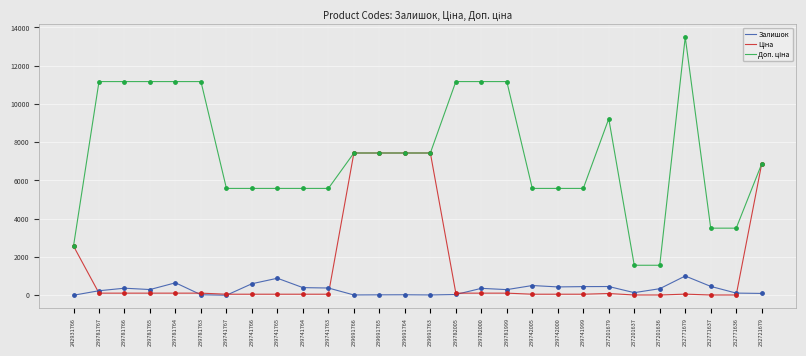

At how many categories does at least one series exceed 7237?

14